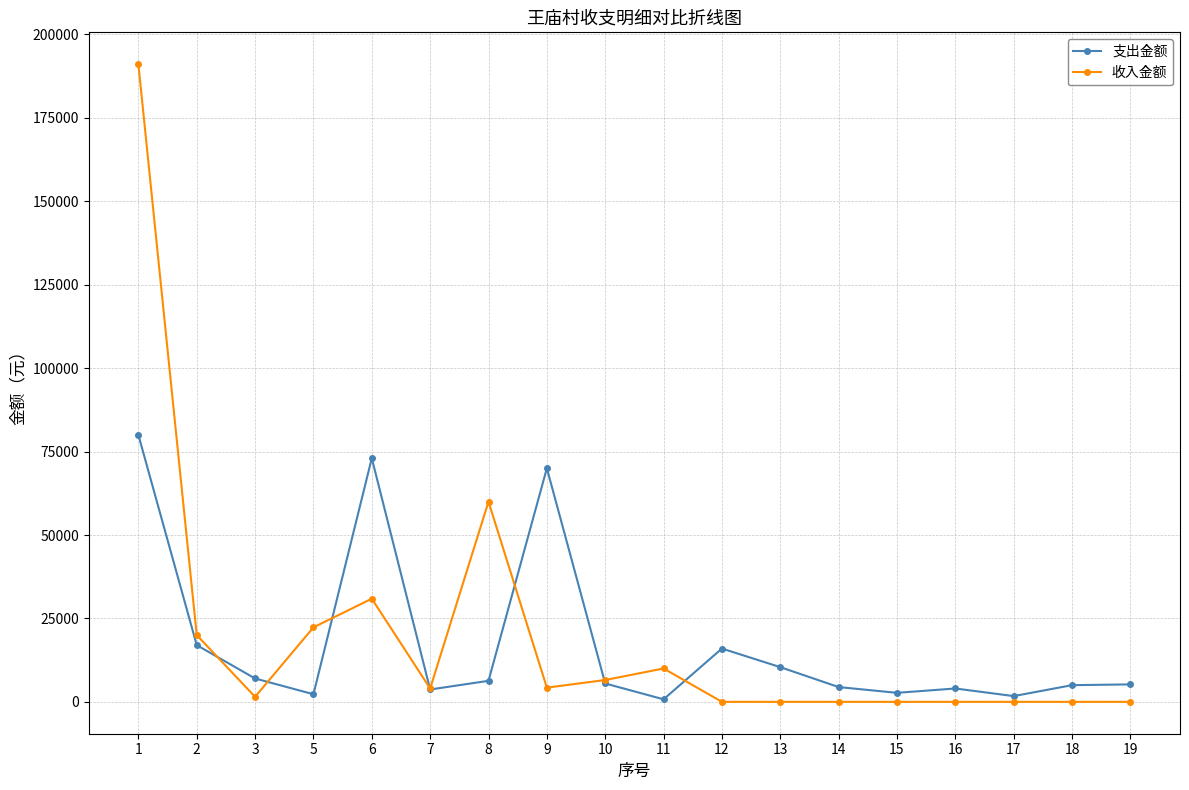

What is the difference between the highest and lowest values at 12?

15970.0